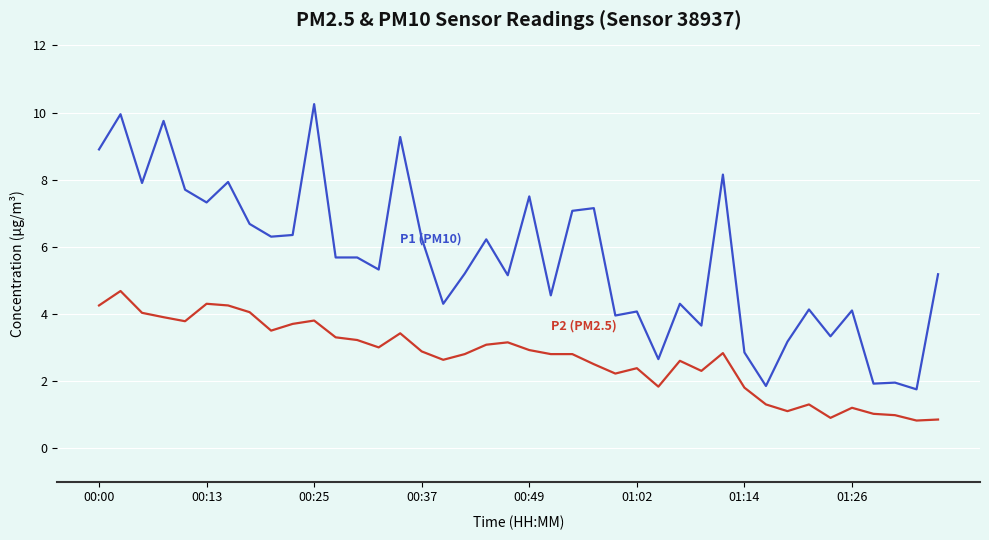

What is the smallest value displayed?

0.8